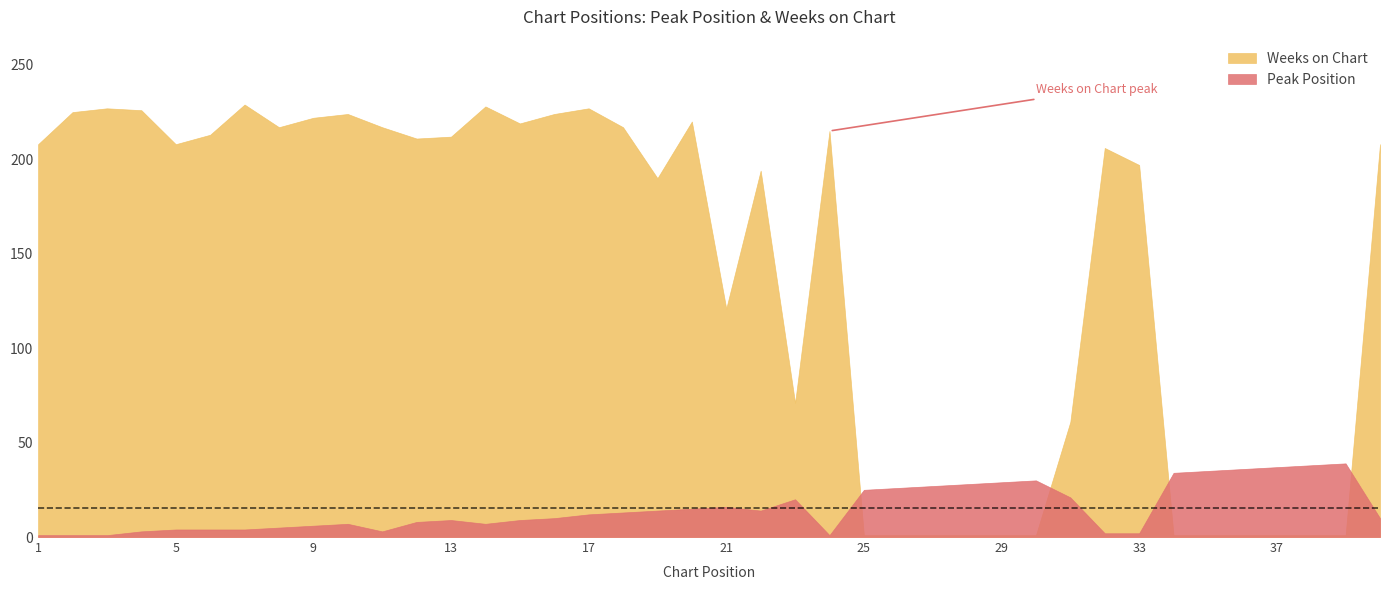

How many lines are shown in the chart?

2